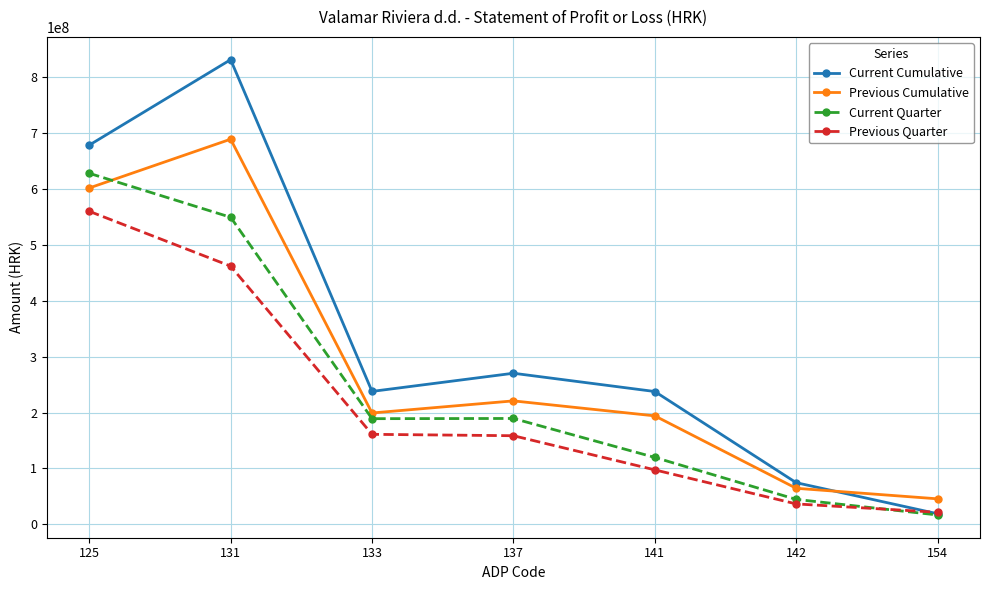

Where is the first local minimum for Current Quarter?

133